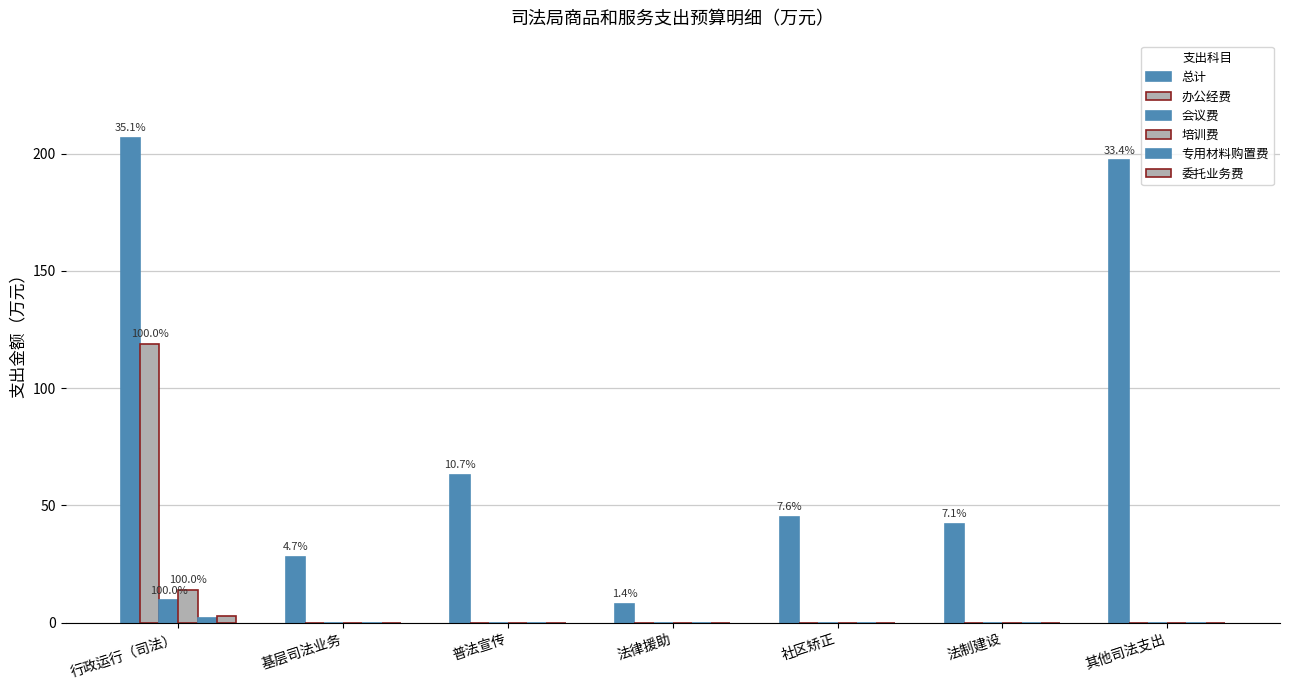

What position from the right is 行政运行（司法）?

7